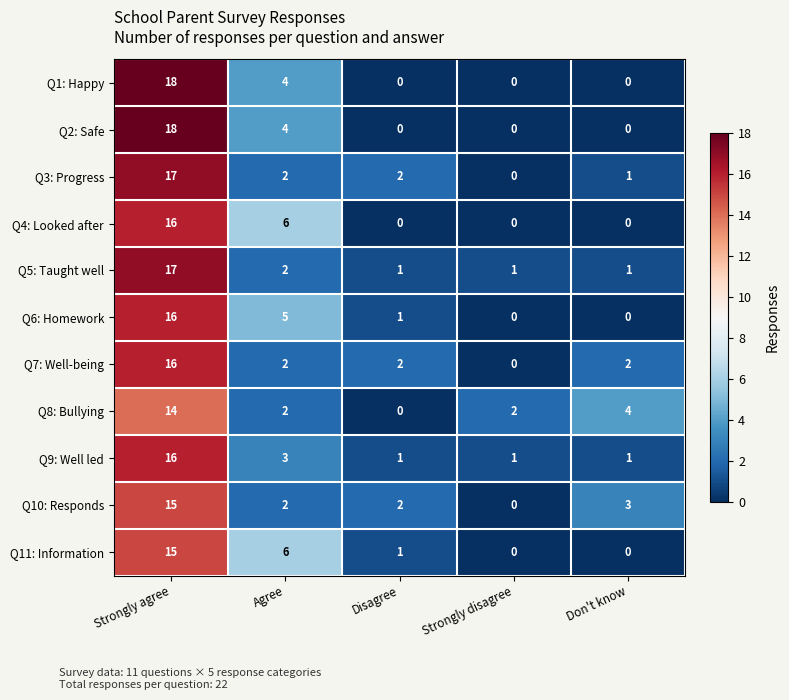

What is the difference between the maximum and minimum values in the Q7: Well-being series?

16